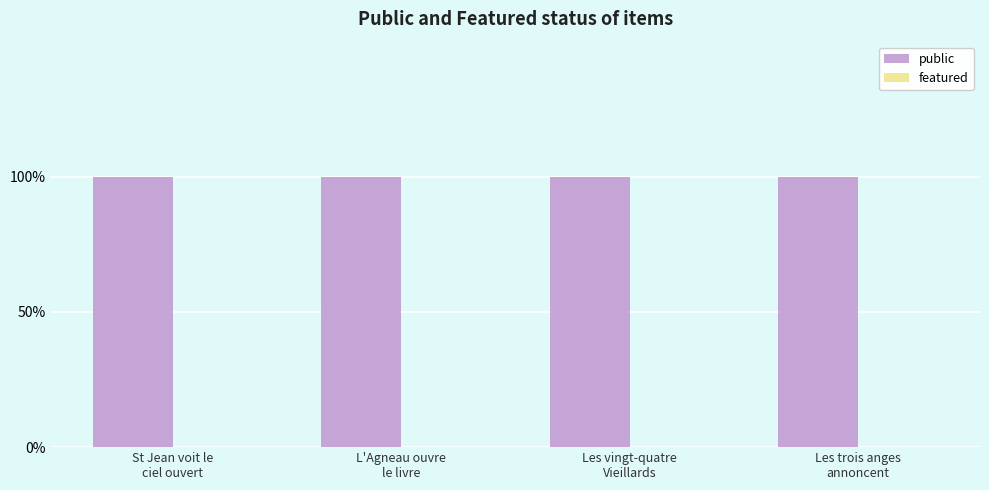

Rank the series at Les vingt-quatre
Vieillards from lowest to highest value.

featured, public